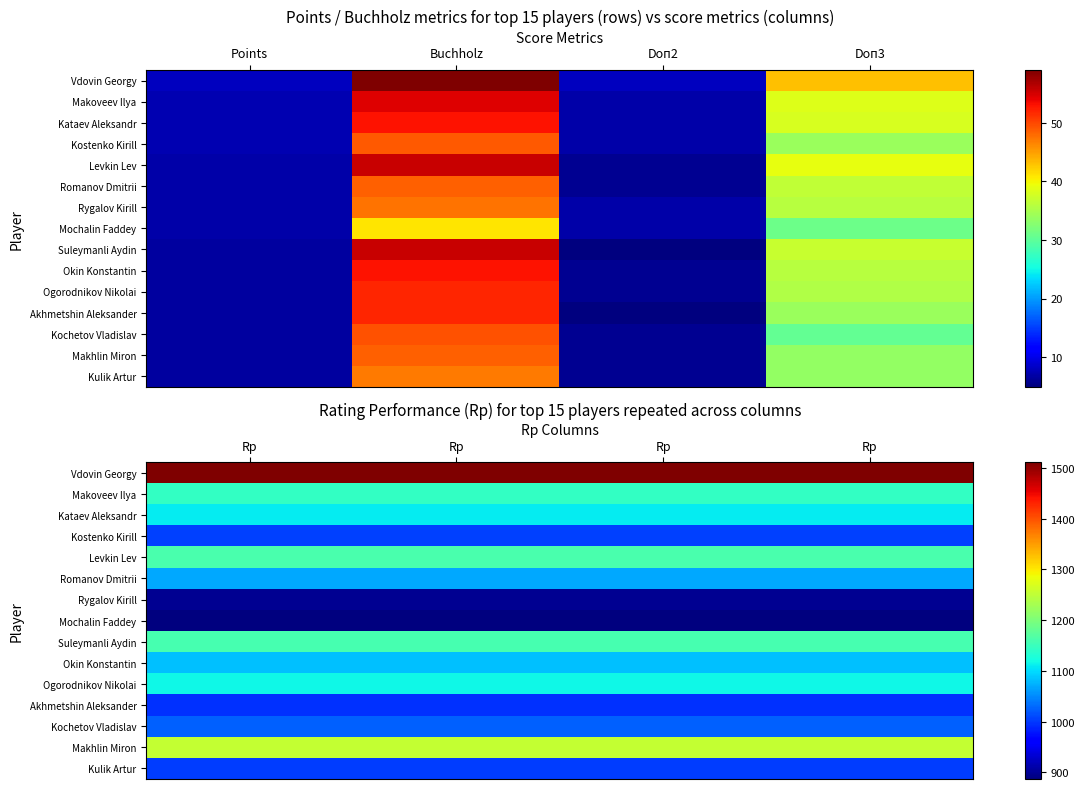

What is the maximum value for Kostenko Kirill?

1006